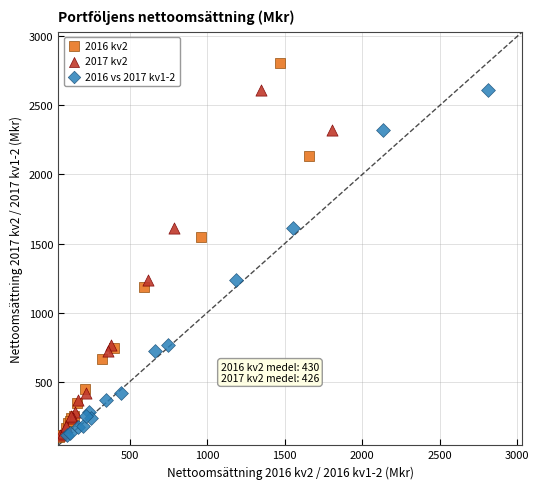

Which series has the largest Y range (max minus min)?

2016 kv2